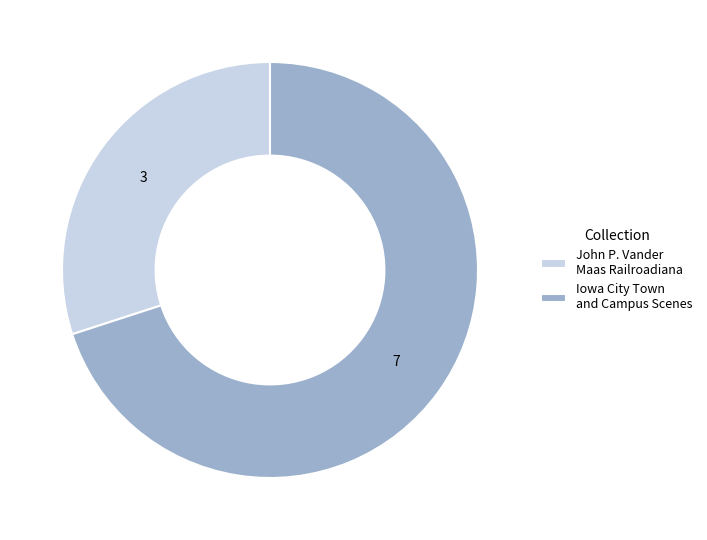

Combined, do Iowa City Town and Campus Scenes and John P. Vander Maas Railroadiana account for over 50%?

Yes